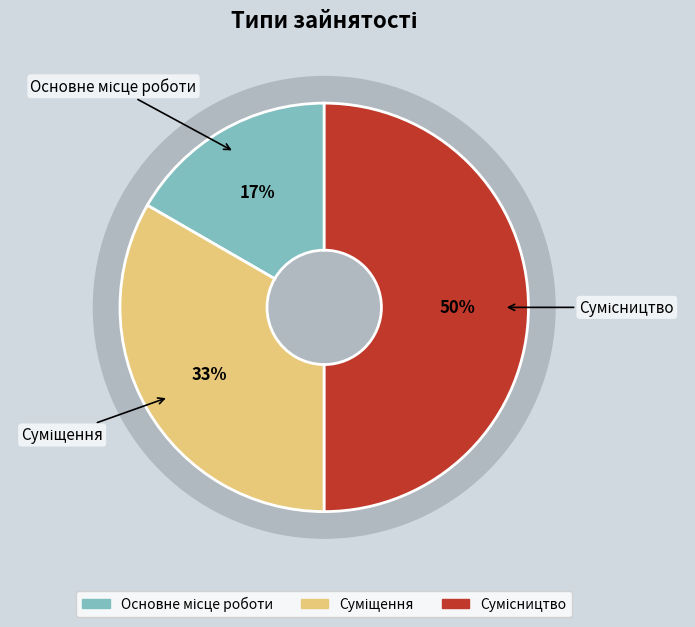

Which slice is the largest?

Сумісництво